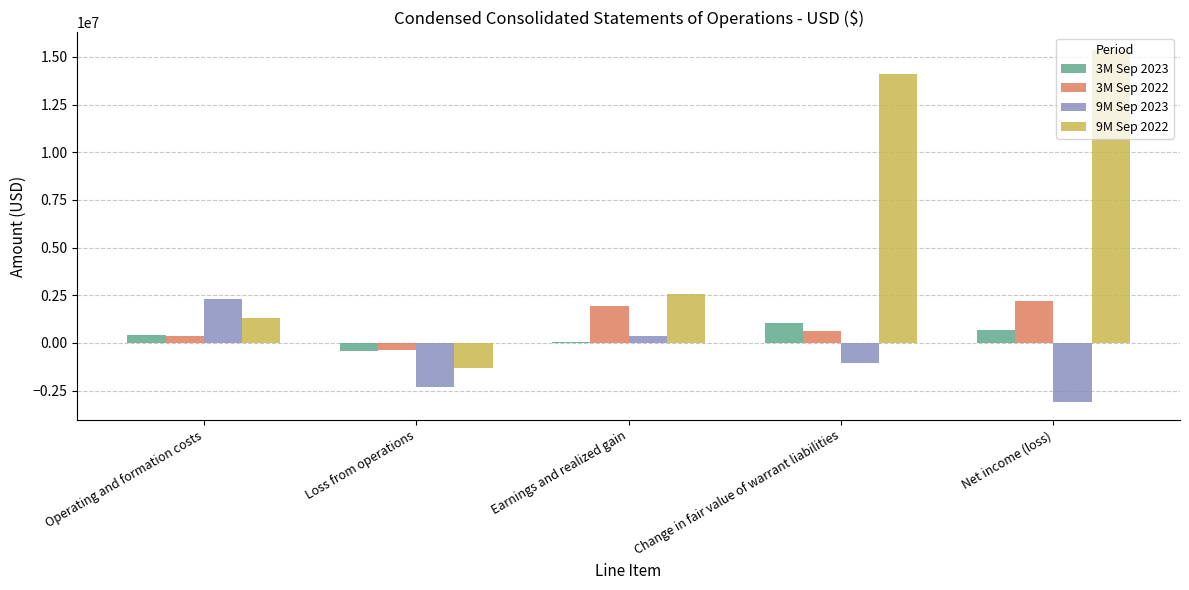

Is the value of 9M Sep 2022 at Loss from operations greater than the value of 3M Sep 2023 at Earnings and realized gain?

No